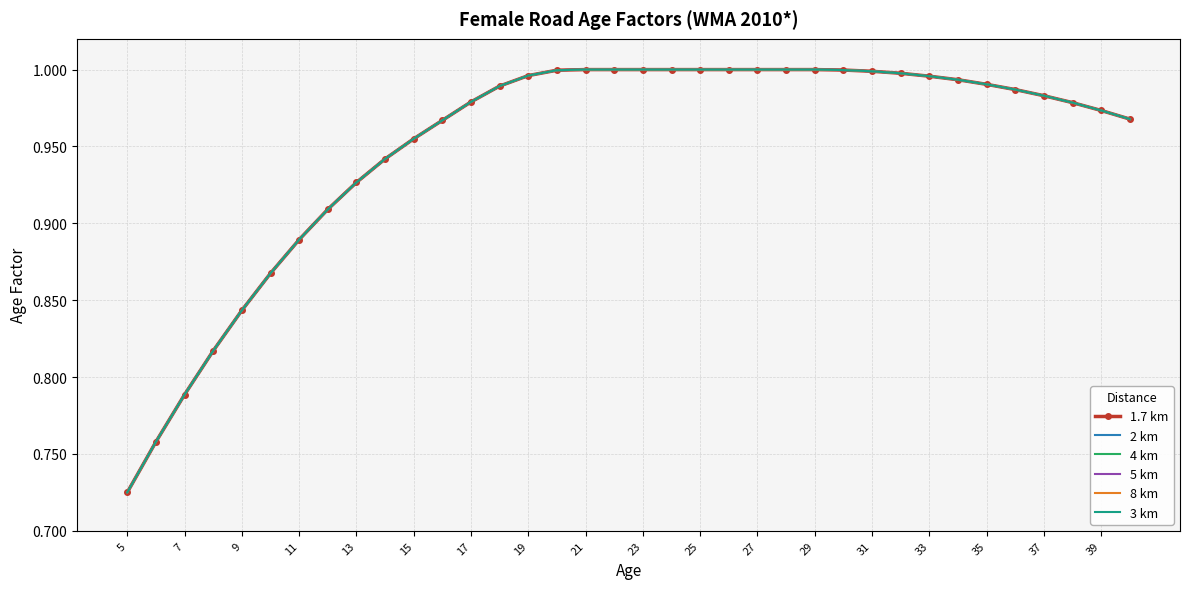

True or false: 5 km and 4 km cross at least once.

False